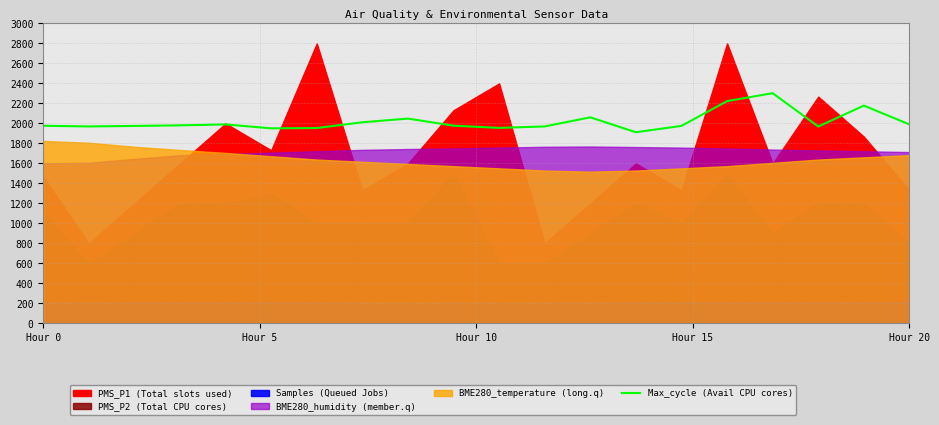

The value of Max_cycle (Avail CPU cores) at Hour 0 is 3022.7. True or false?

False